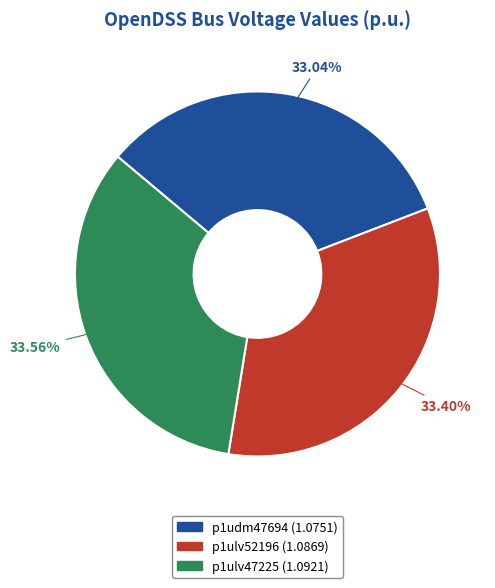

Do p1ulv47225 and p1ulv52196 together represent more than half of the pie?

Yes